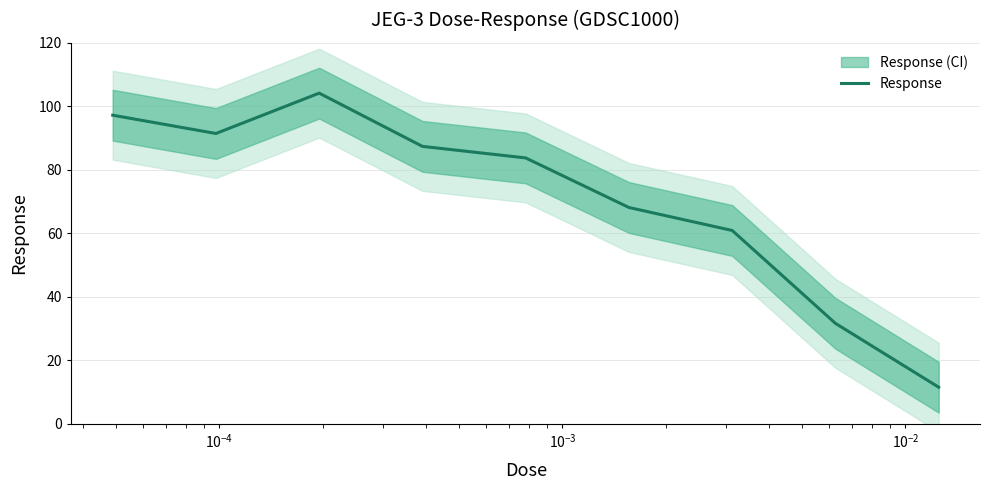

What is the value of the 8th point from the left?

31.7